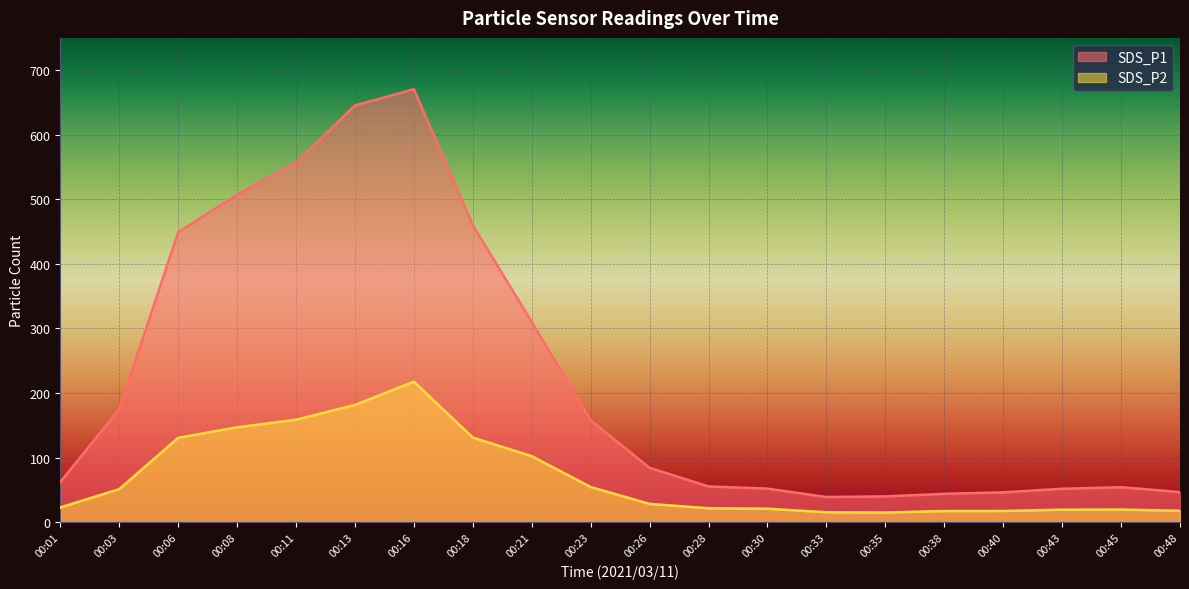

Reading left to right, extract all data points from this chart.

SDS_P1: 62.2	174.9	449.1	507.1	556.9	645.3	670.6	460.0	309.9	157.8	84.2	55.4	52.0	39.0	40.0	43.9	46.2	51.8	54.2	46.6
SDS_P2: 22.9	51.2	130.7	146.9	158.7	181.7	217.6	131.1	102.3	54.4	28.3	21.6	20.9	15.4	15.0	17.3	17.4	19.4	19.6	17.7